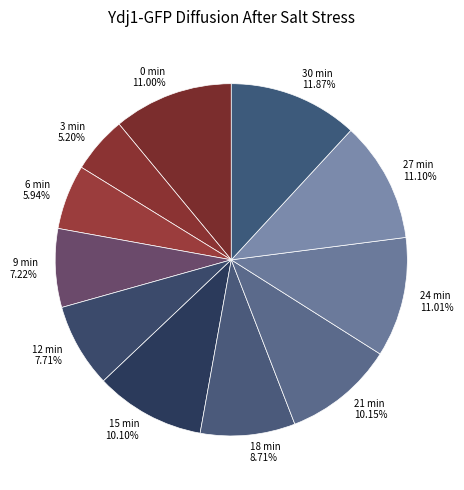

To the nearest percent, what is the average slice percentage?

9%